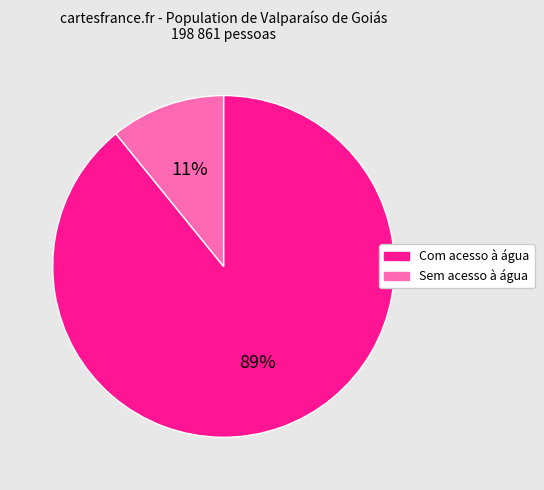

What percentage is the Sem acesso à água slice, to the nearest percent?

11%